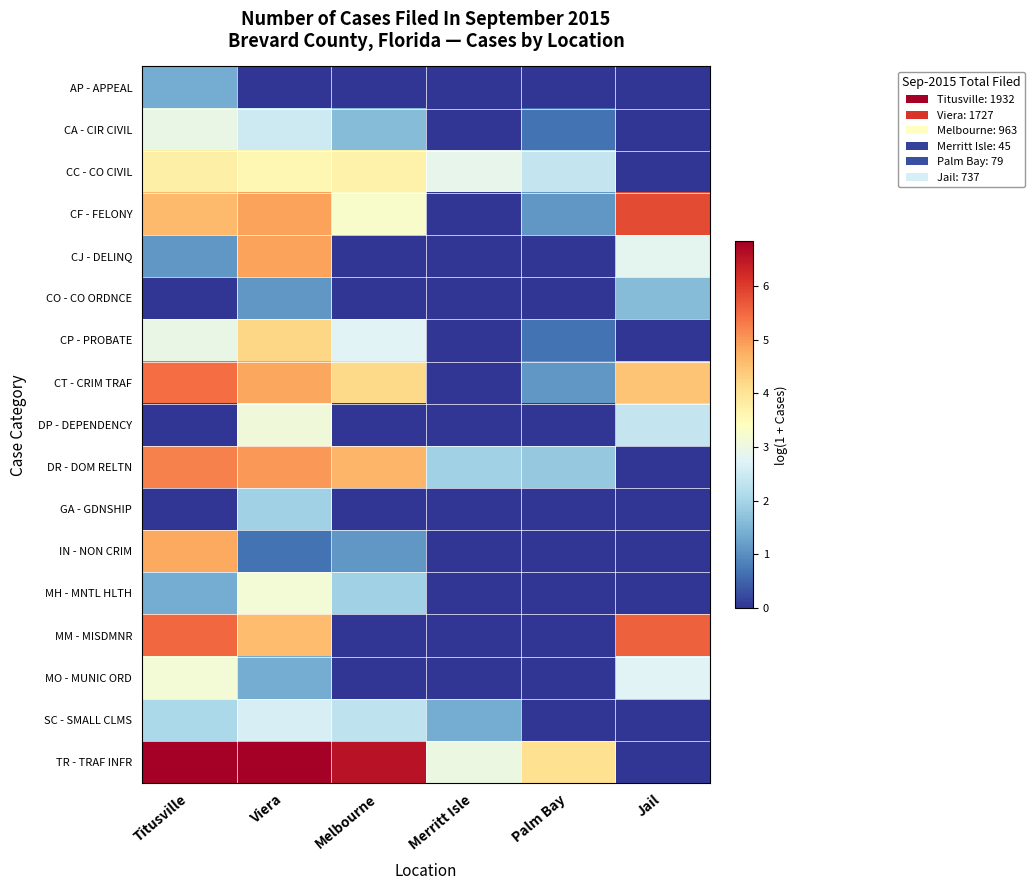

Between Viera and Jail, which is larger?

Viera